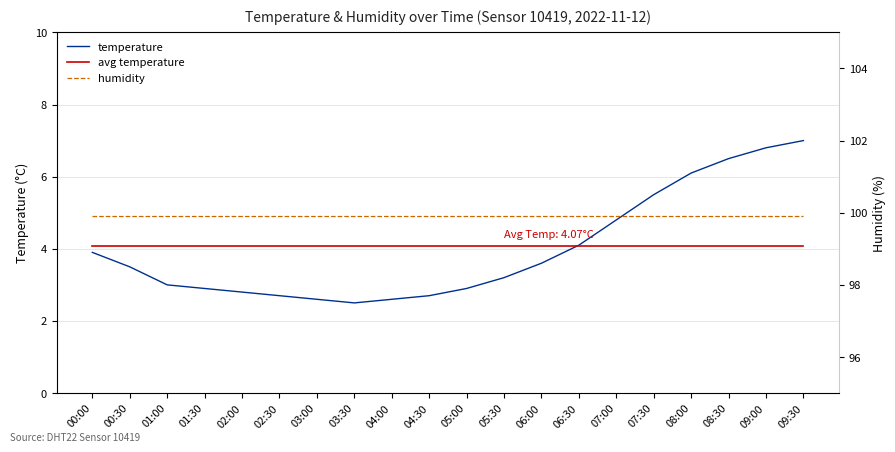

At which label does humidity reach its minimum?

00:00